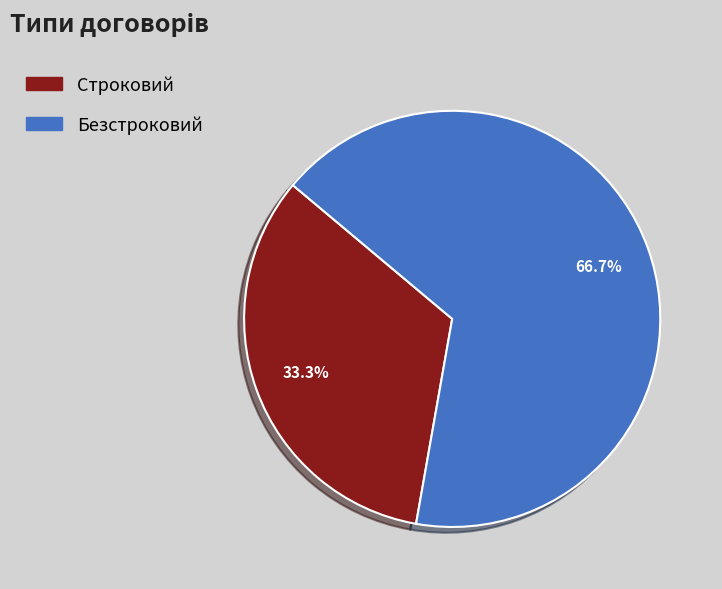

What is the largest slice in the pie chart?

Безстроковий